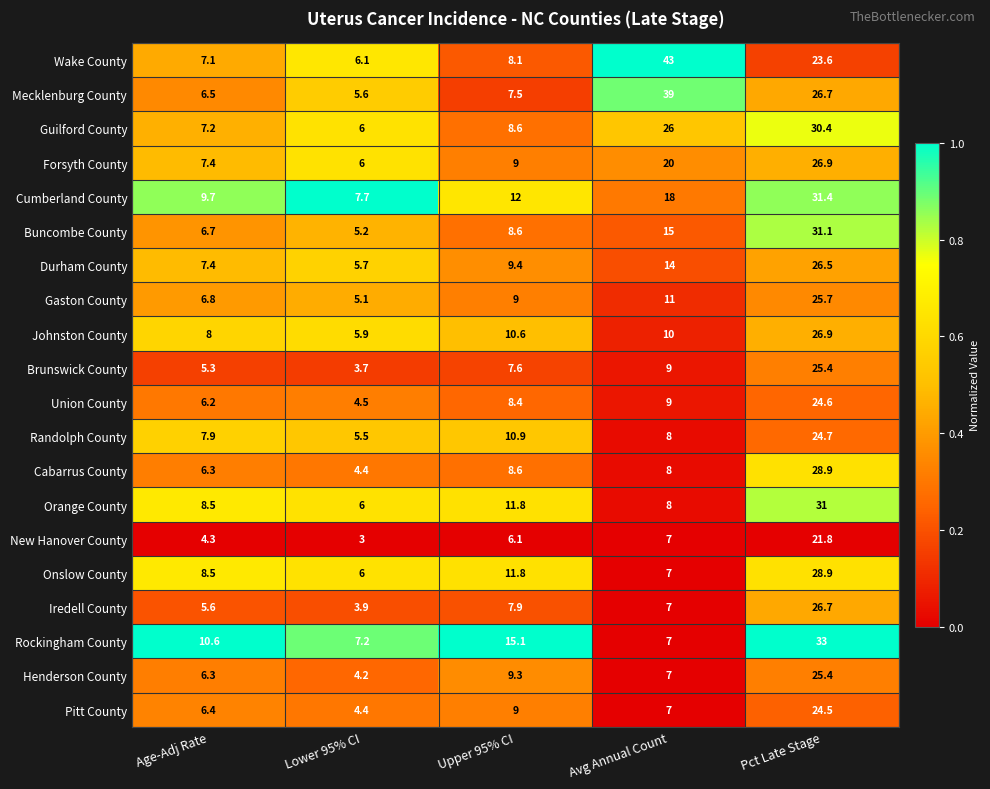

Which label corresponds to the smallest value in the chart?

Lower 95% CI